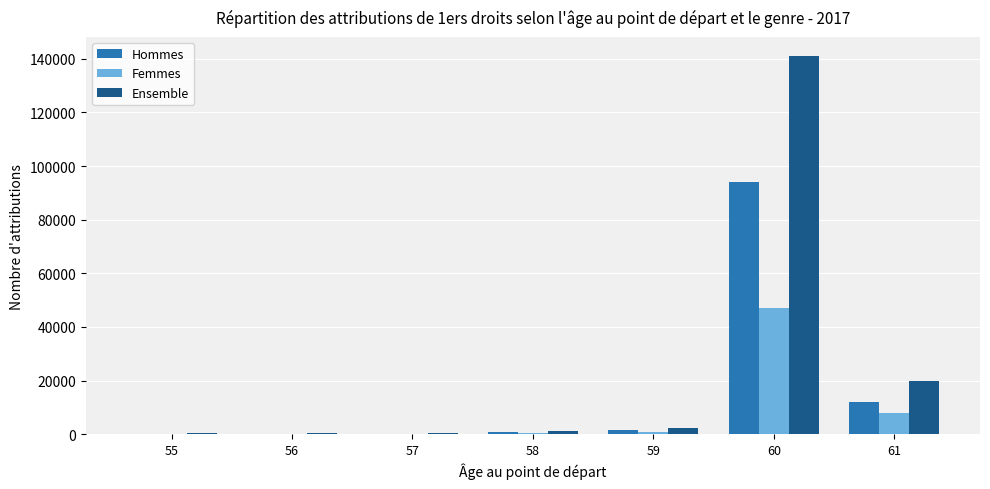

What is the difference between the Femmes values at 59 and 57?

574